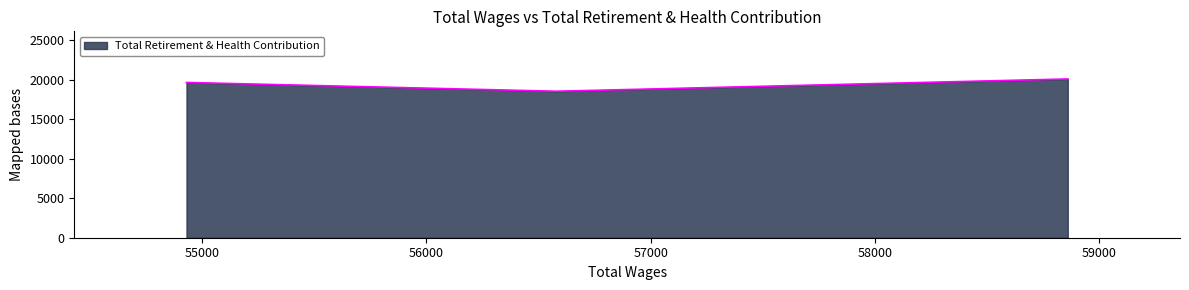

How many data points does each series have?

4